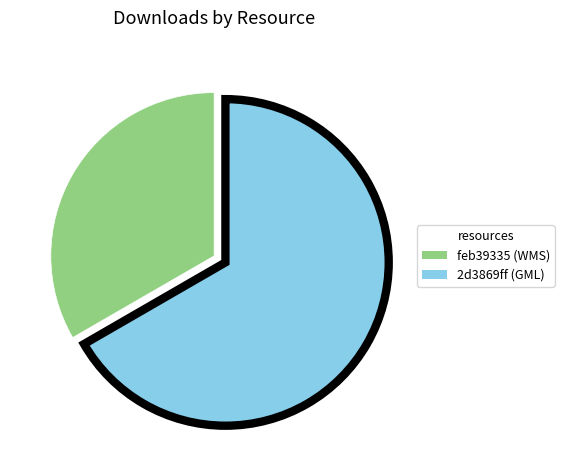

How many segments does this pie chart have?

2